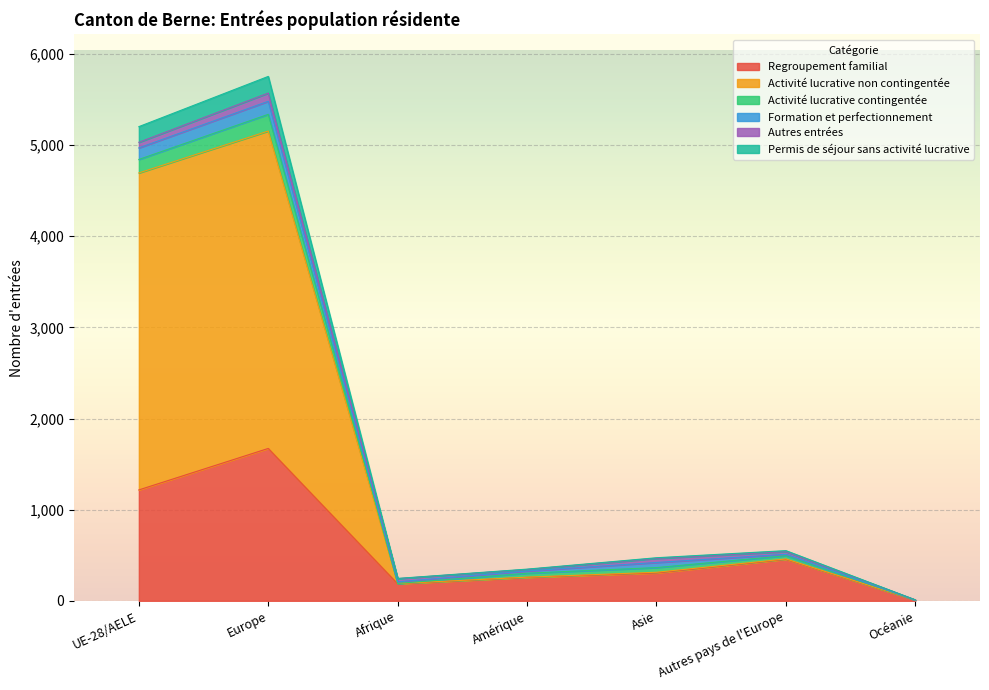

At which label does Activité lucrative non contingentée reach its peak?

Europe